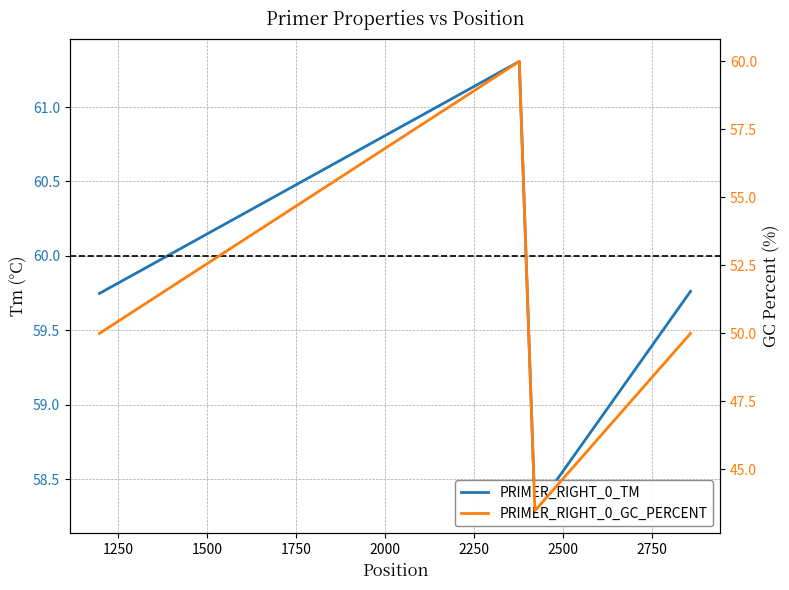

At 2421, list the series in order from smallest to largest.

PRIMER_RIGHT_0_GC_PERCENT, PRIMER_RIGHT_0_TM